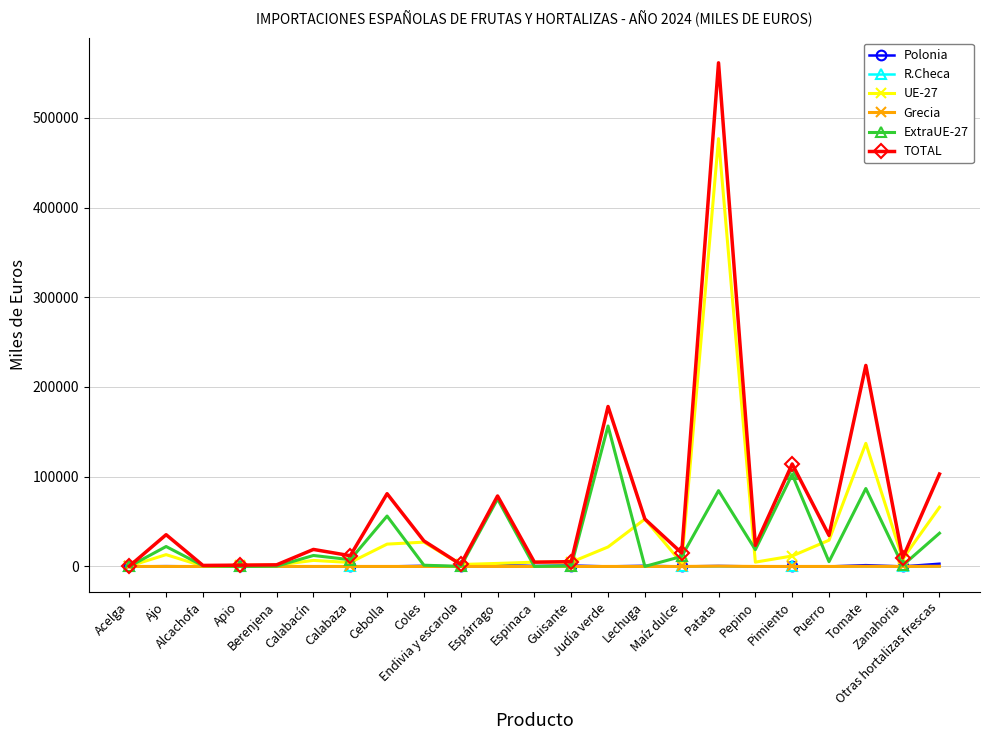

Which label corresponds to the largest value in the chart?

Patata